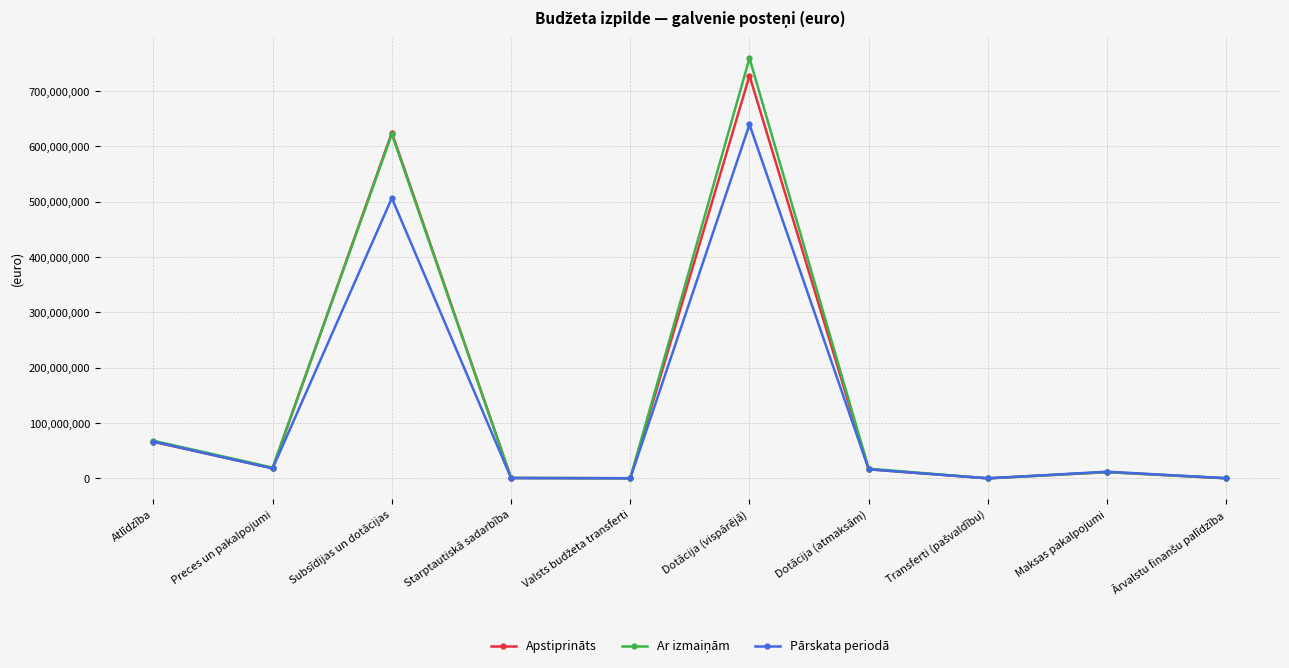

What is the value of the Pārskata periodā point at the 7th from the left?

16281232